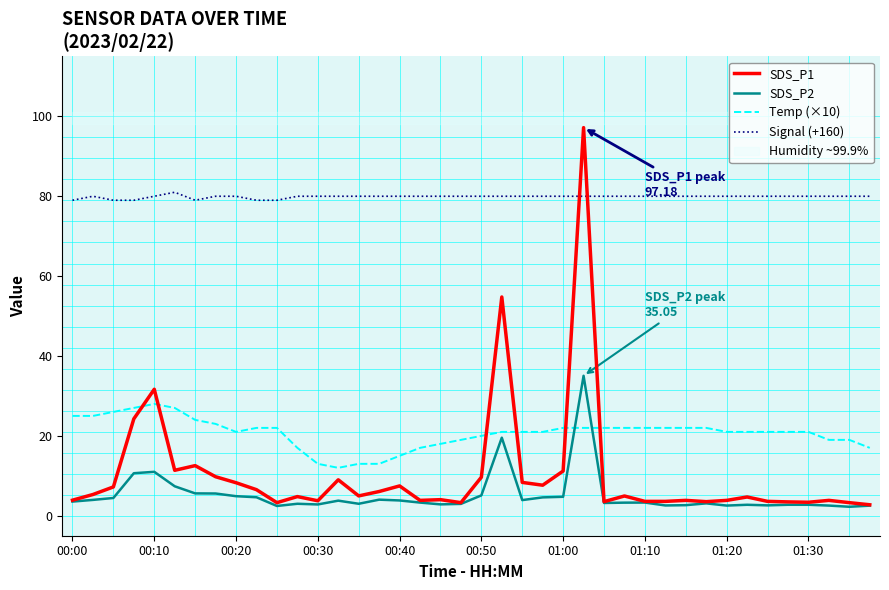

What is the total value across all series at 19?

105.2